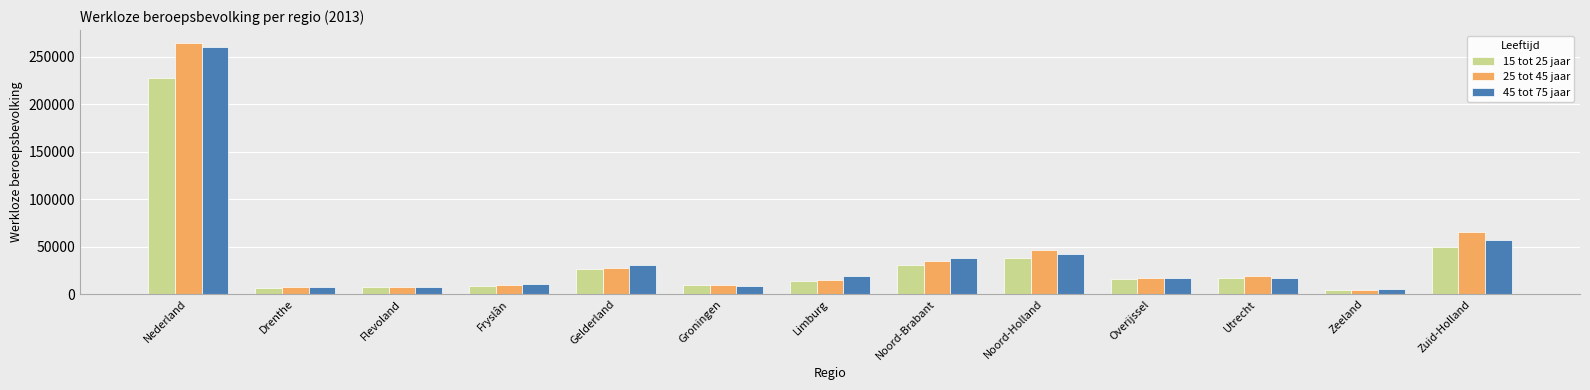

At which label does 15 tot 25 jaar reach its peak?

Nederland